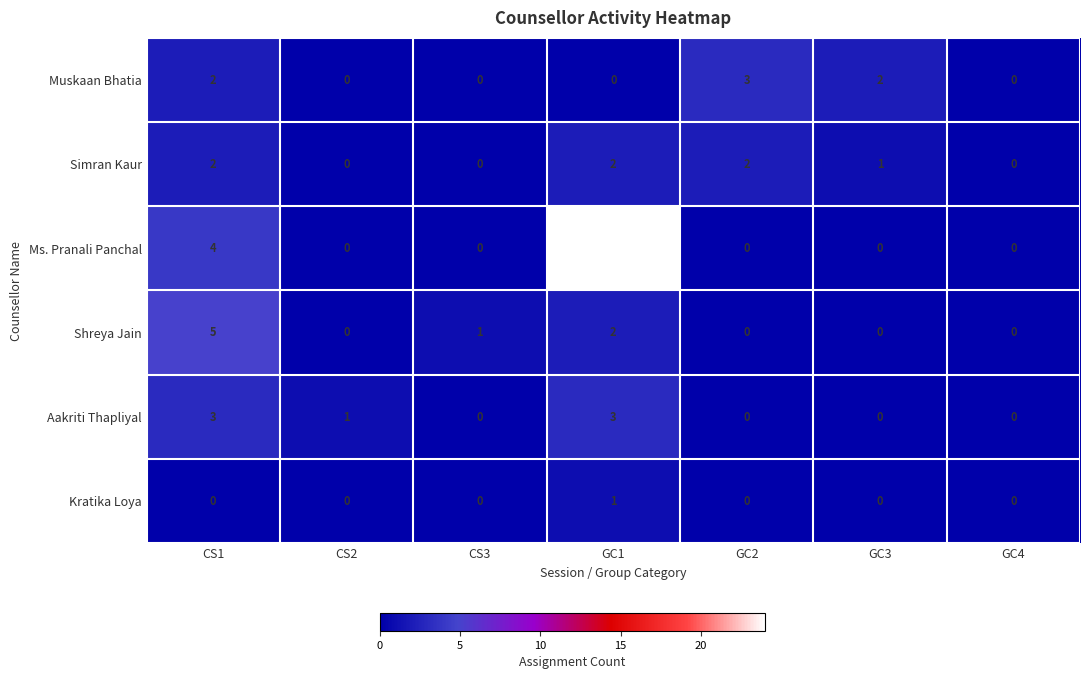

What is the difference between the second highest and minimum values in the Ms. Pranali Panchal series?

4